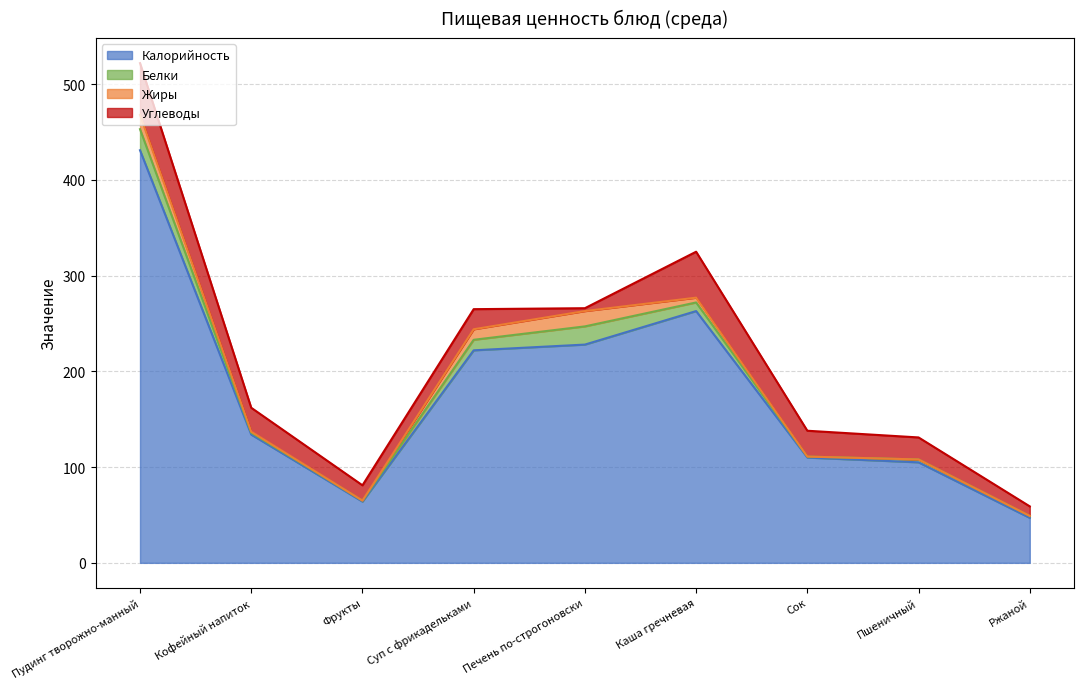

True or false: Жиры has more than 2 interior local peaks.

False